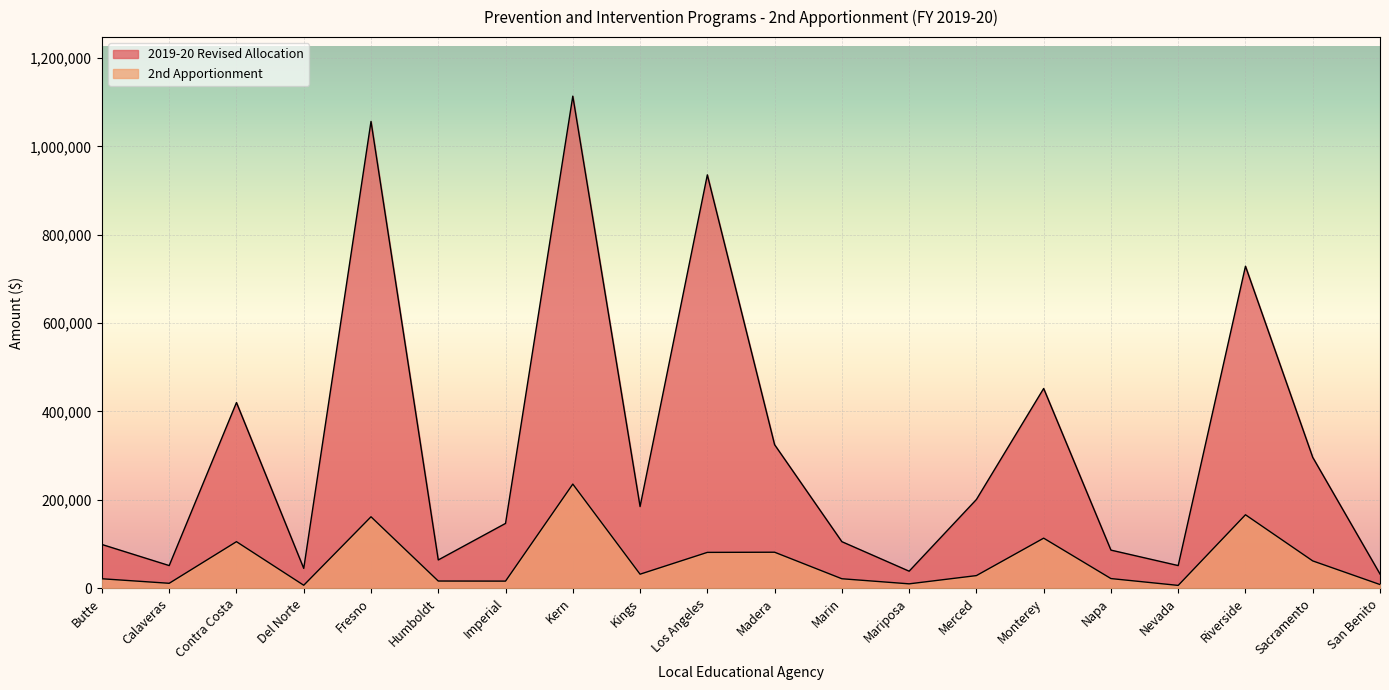

What is the difference between the second highest and second lowest values in the 2019-20 Revised Allocation series?

1018550